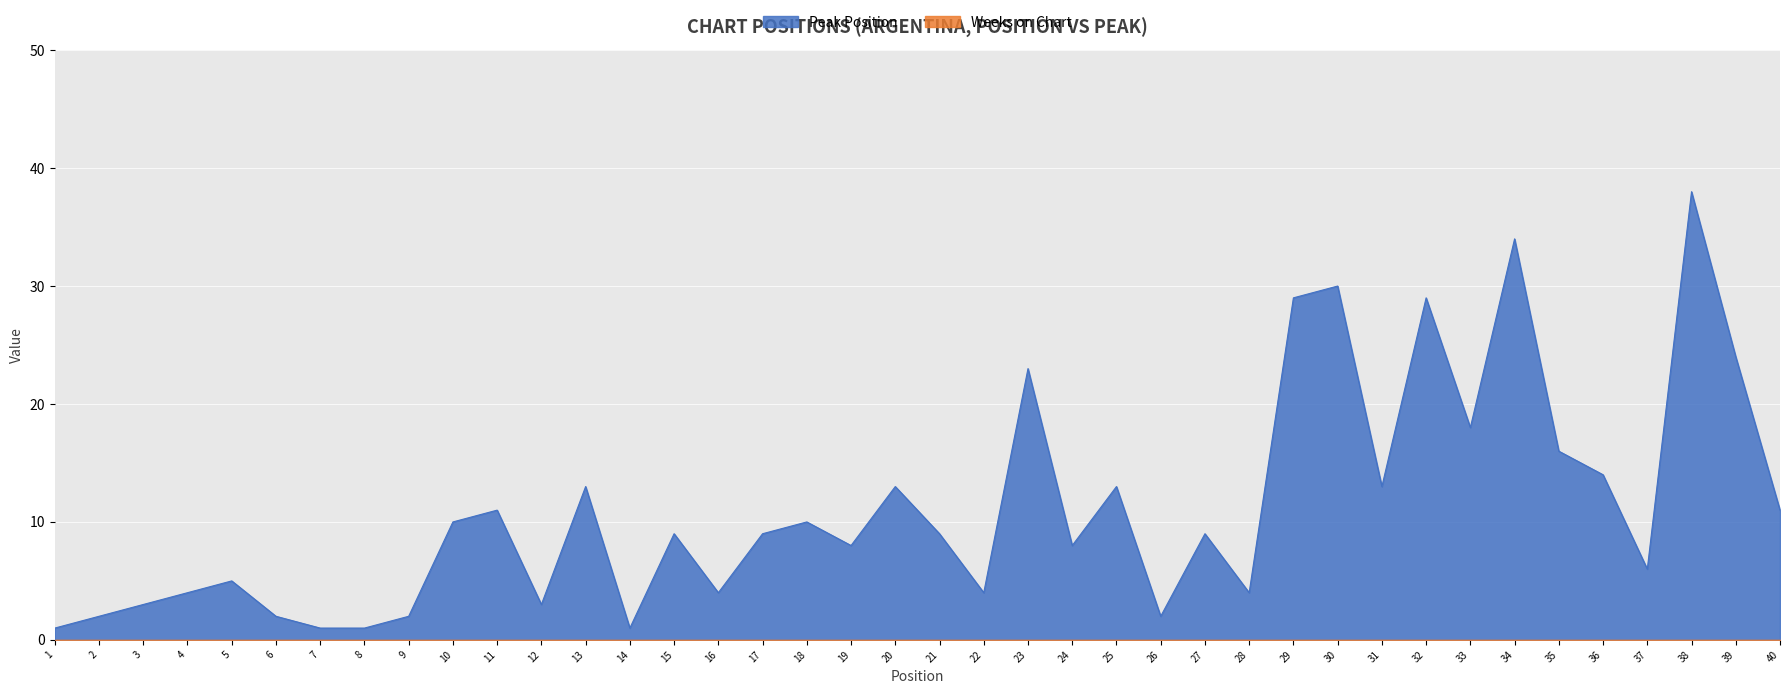

Reading left to right, extract all data points from this chart.

1	2	3	4	5	2	1	1	2	10	11	3	13	1	9	4	9	10	8	13	9	4	23	8	13	2	9	4	29	30	13	29	18	34	16	14	6	38	24	11